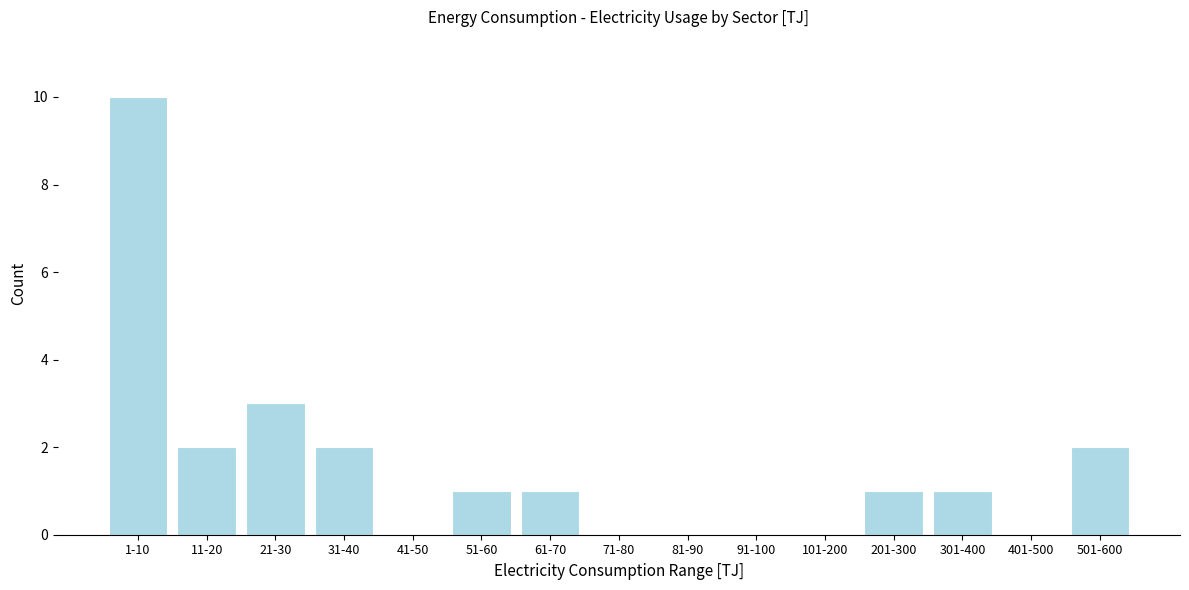

Reading left to right, list all the values displayed in this chart.

1-10=10	11-20=2	21-30=3	31-40=2	41-50=0	51-60=1	61-70=1	71-80=0	81-90=0	91-100=0	101-200=0	201-300=1	301-400=1	401-500=0	501-600=2